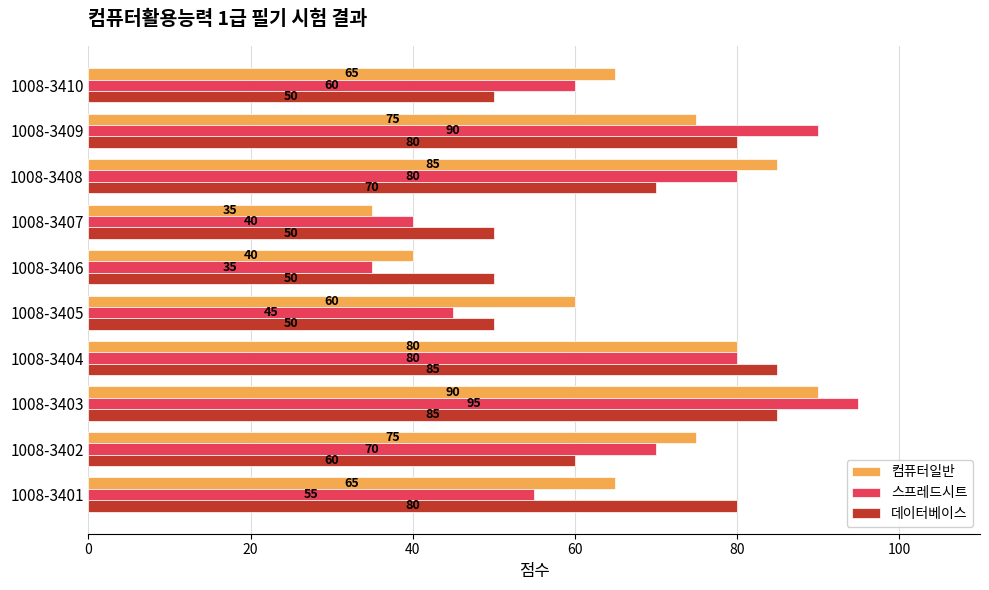

What is the average value of the 데이터베이스 series?

66